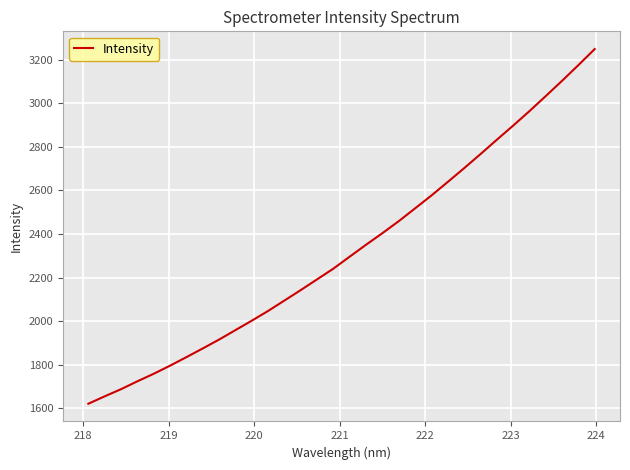

What is the smallest value displayed?

1621.5